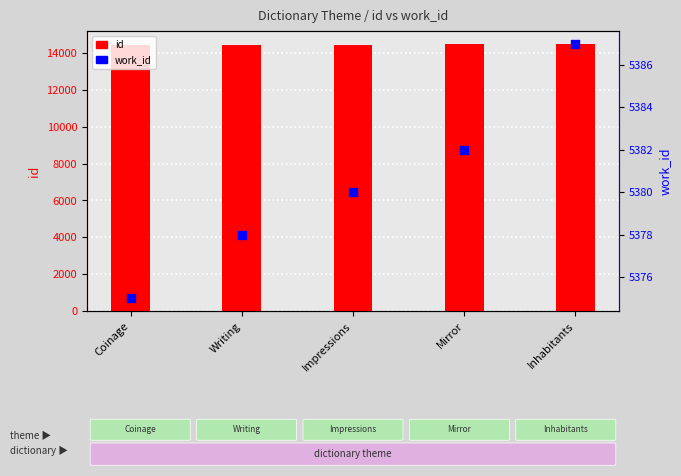

Which series has the largest Y range (max minus min)?

id